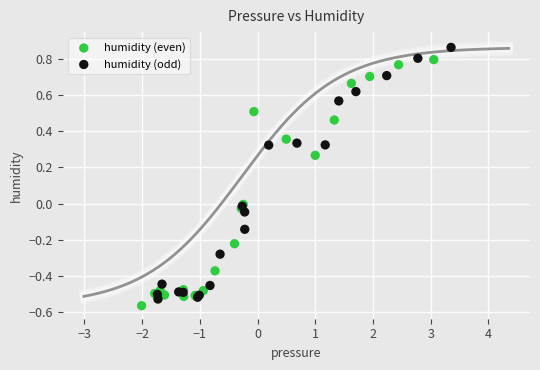

Which series has the widest spread of Y values?

humidity (odd)